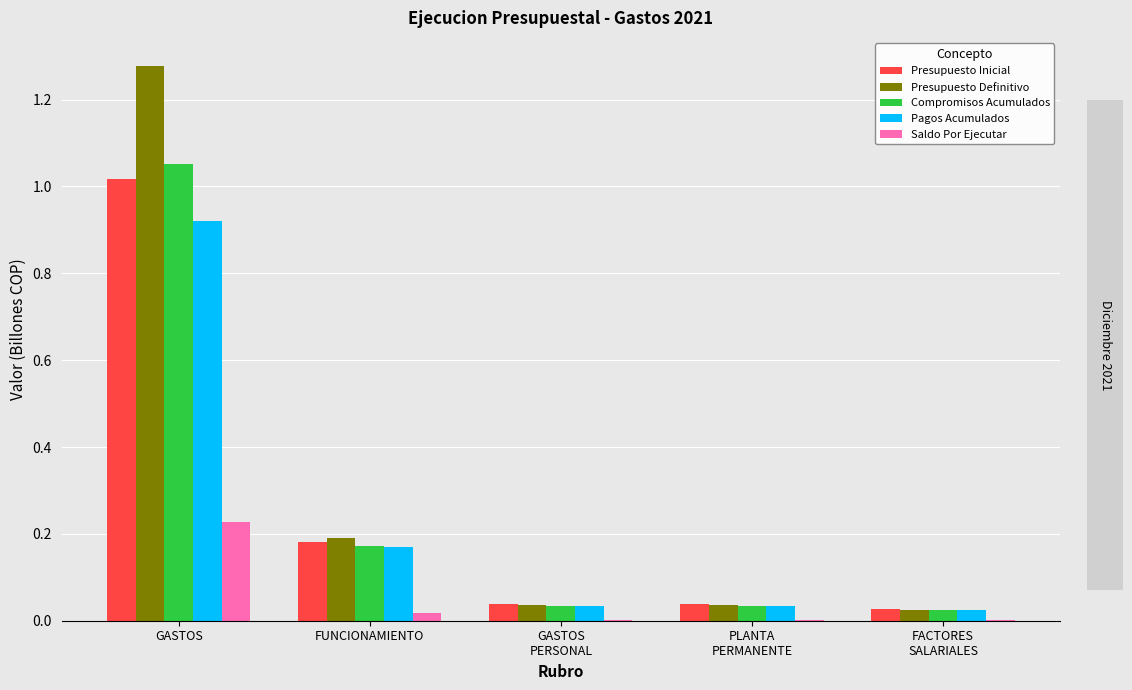

What is the sum of all Pagos Acumulados values?

1.2